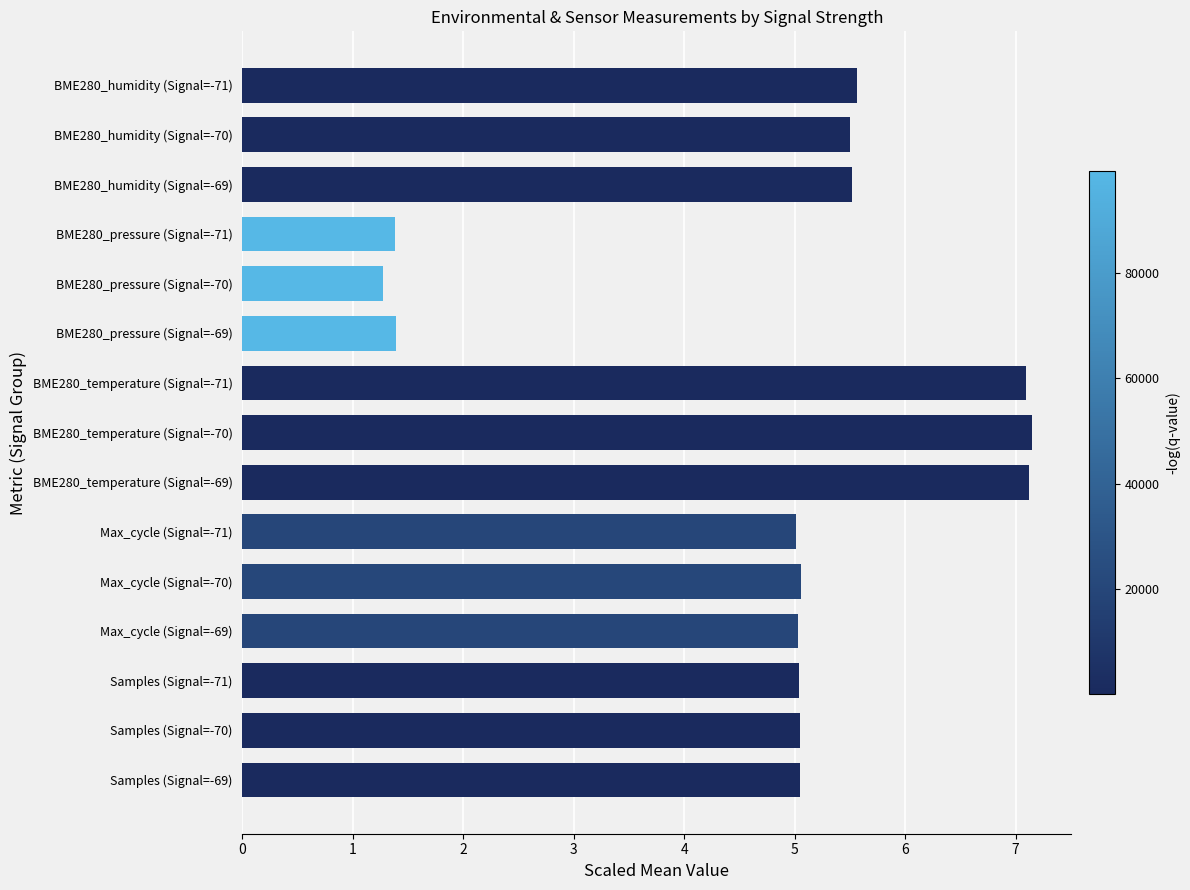

What is the approximate value at Max_cycle (Signal=-69)?

5.0